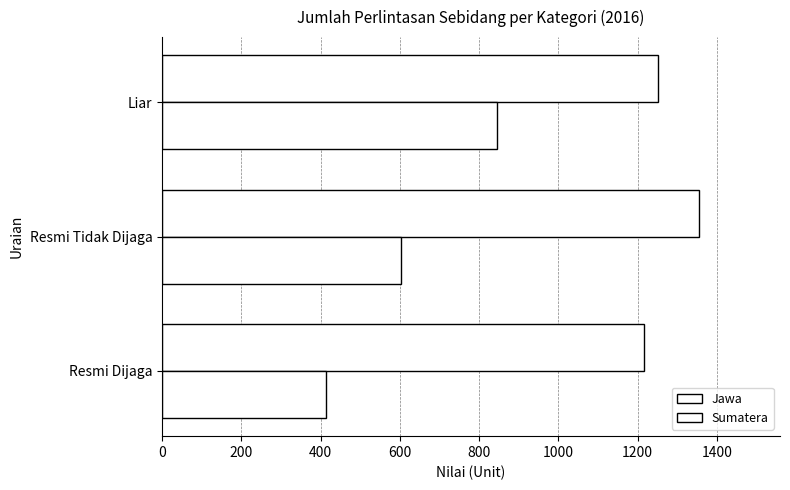

List the series in order of their peak value, highest first.

Jawa, Sumatera